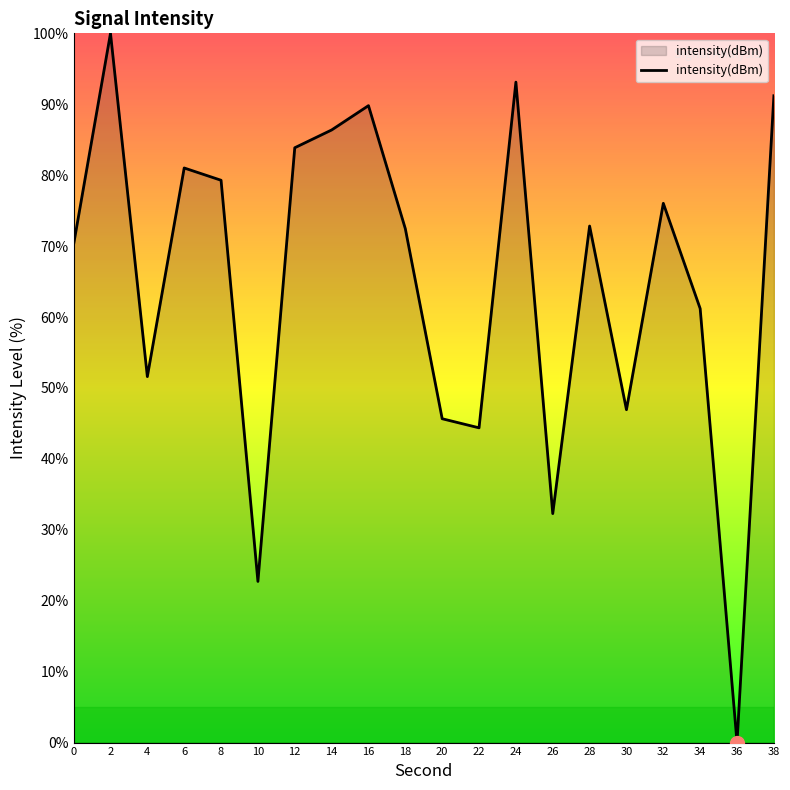

What is the difference between the second highest and second lowest values?

70.4